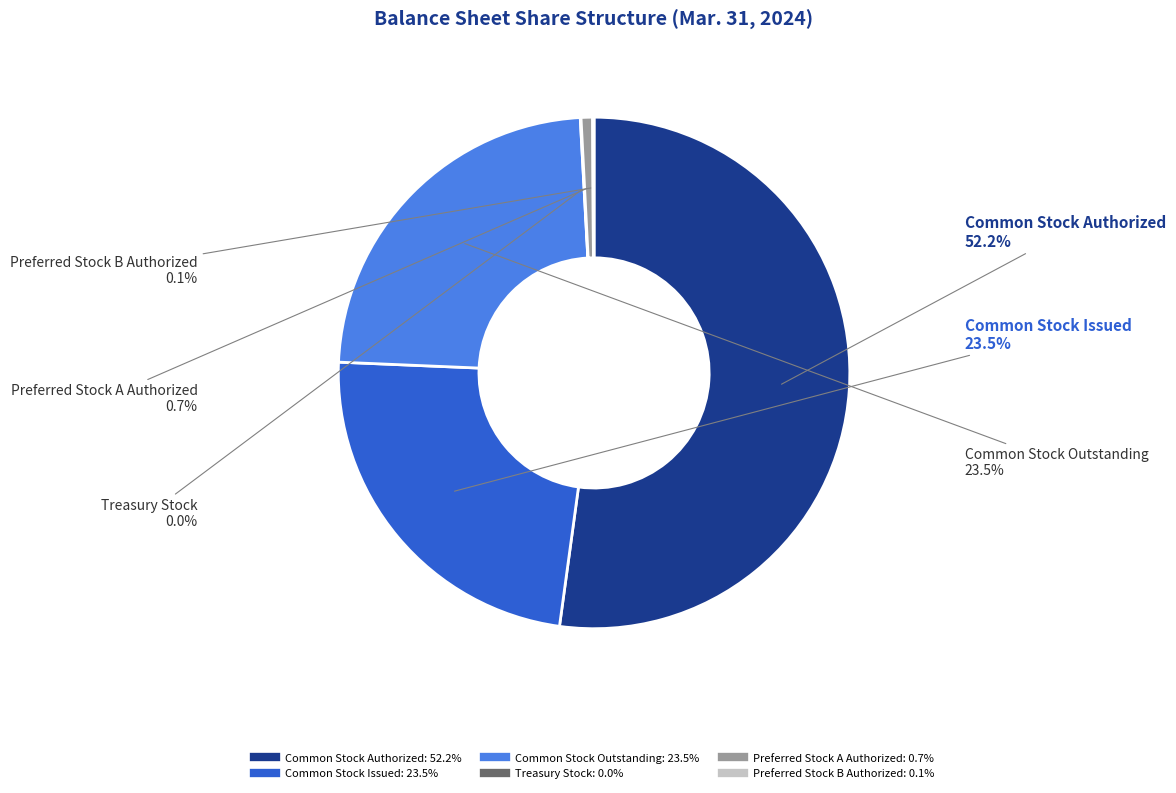

Between Common Stock Issued and Preferred Stock A Authorized, which is larger?

Common Stock Issued